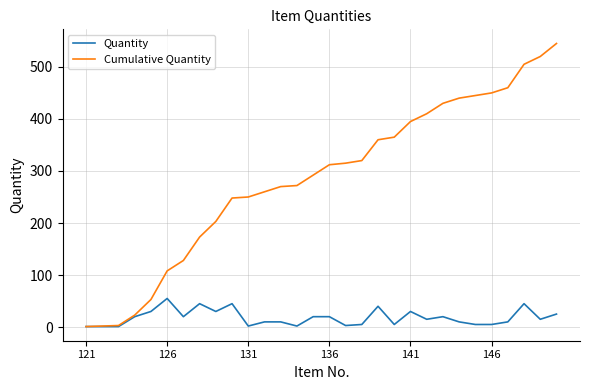

Which series has the widest spread of values?

Cumulative Quantity